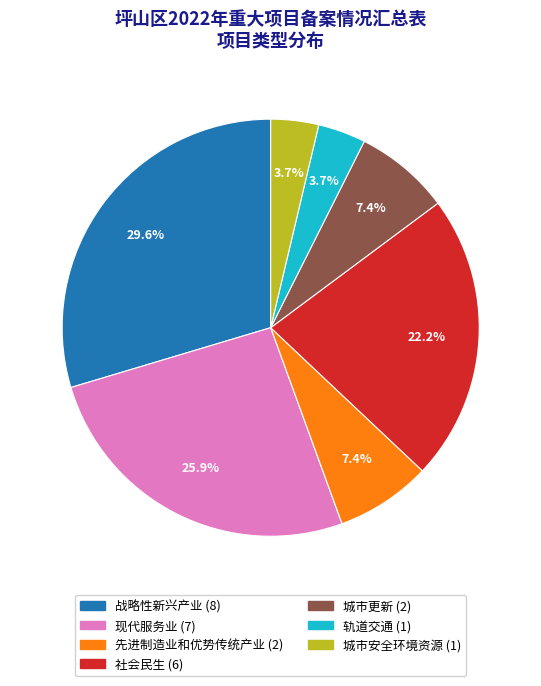

To the nearest percent, what is the average slice percentage?

14%